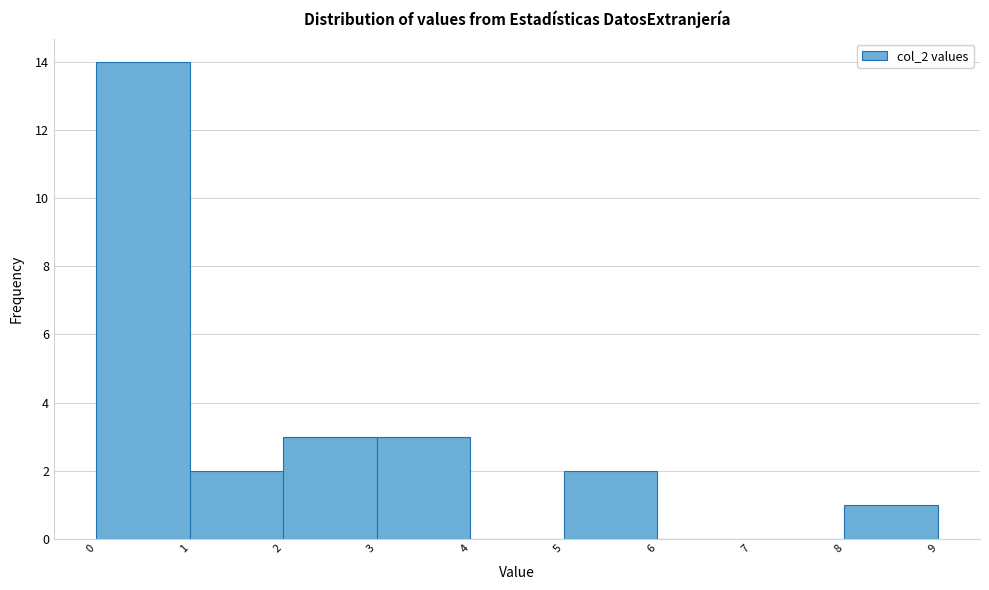

Reading left to right, list every bar in this chart as the range it spans on the x-axis followed by its height. The values are not printed on the chart, so give them approximately, as read against the axis.

0 to 1: 14
1 to 2: 2
2 to 3: 3
3 to 4: 3
4 to 5: 0
5 to 6: 2
6 to 7: 0
7 to 8: 0
8 to 9: 1